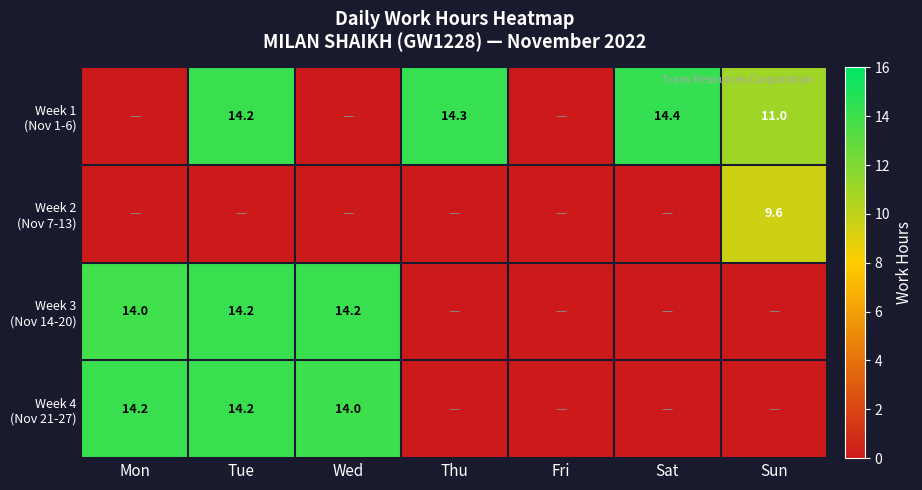

How many data points in Week 1 (Nov 1-6) are less than 11?

3